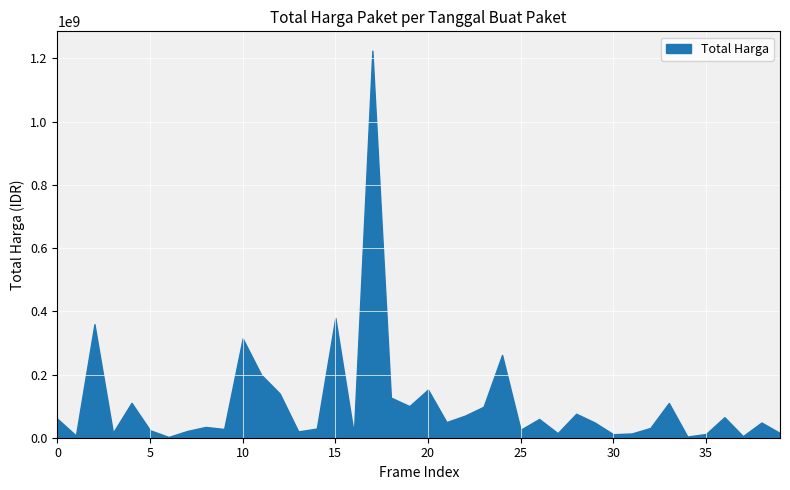

What is the difference between the maximum and minimum values?

1222286250